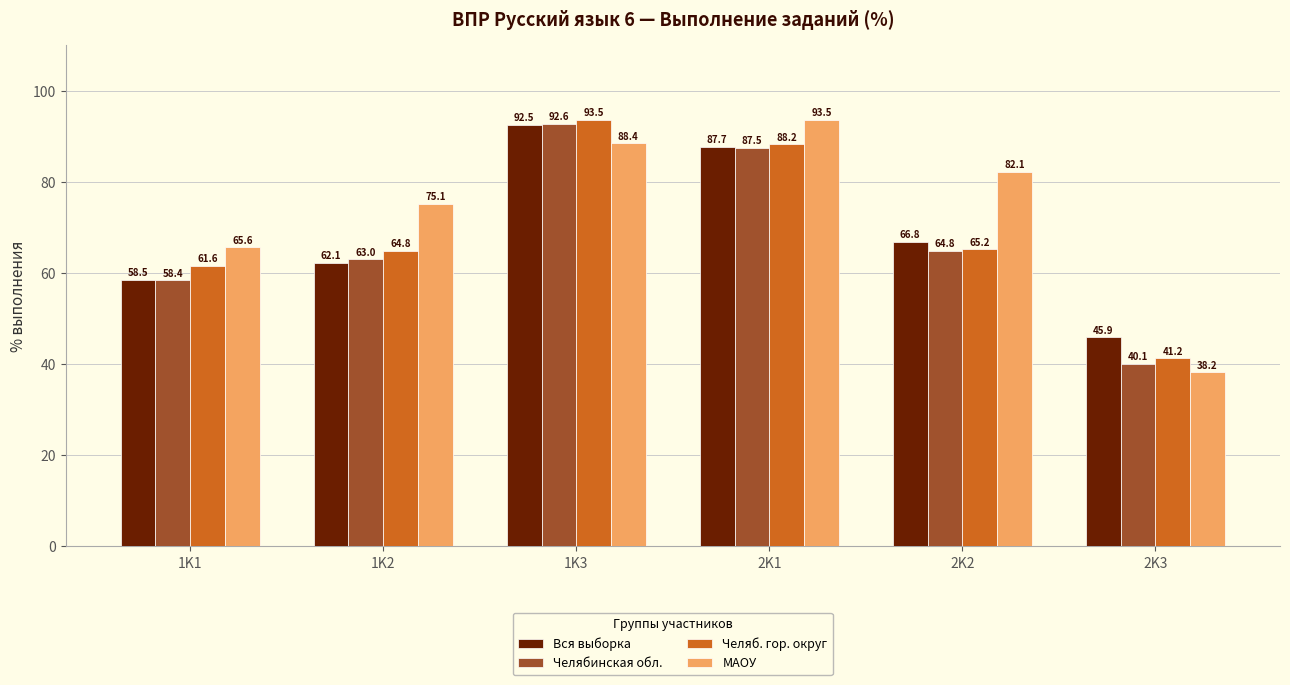

Which series has the largest total across all categories?

МАОУ